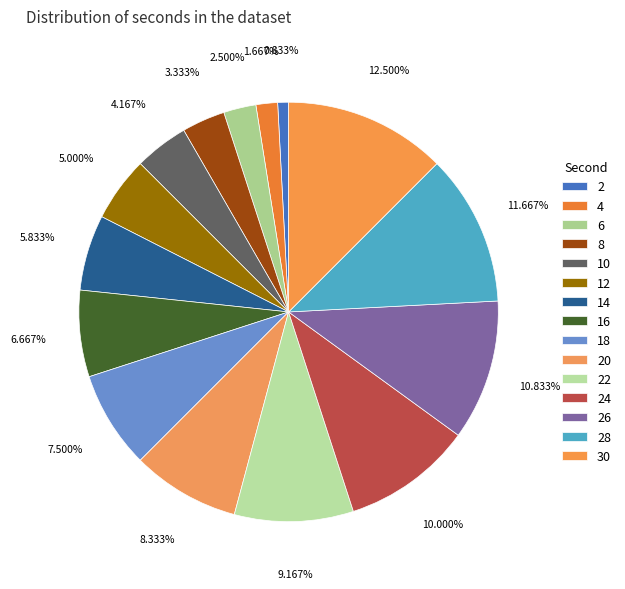

Which slice is the largest?

30